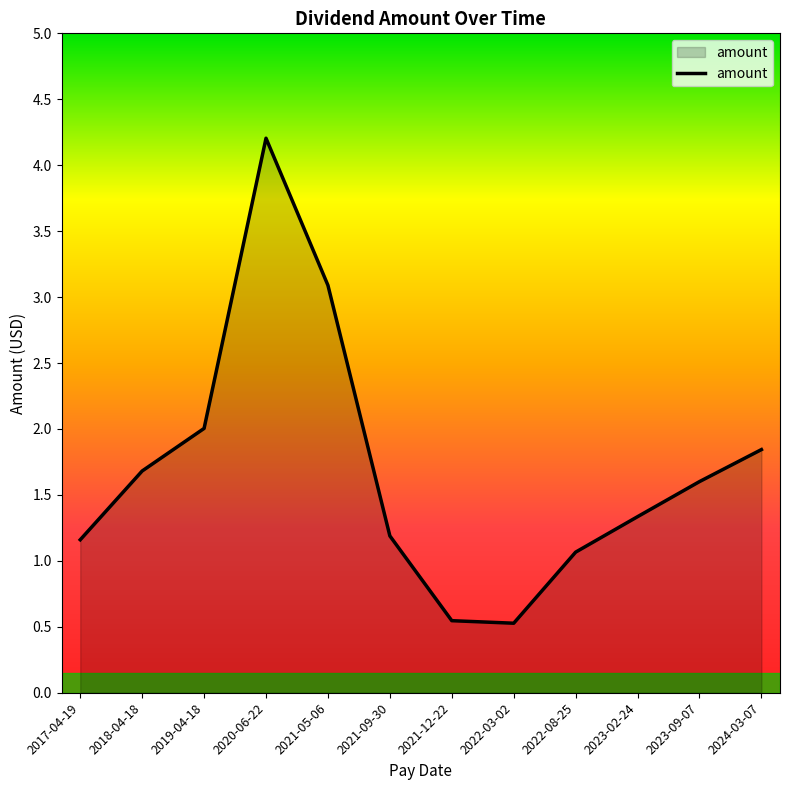

True or false: the data shows 2.7 at 2018-04-18.

False